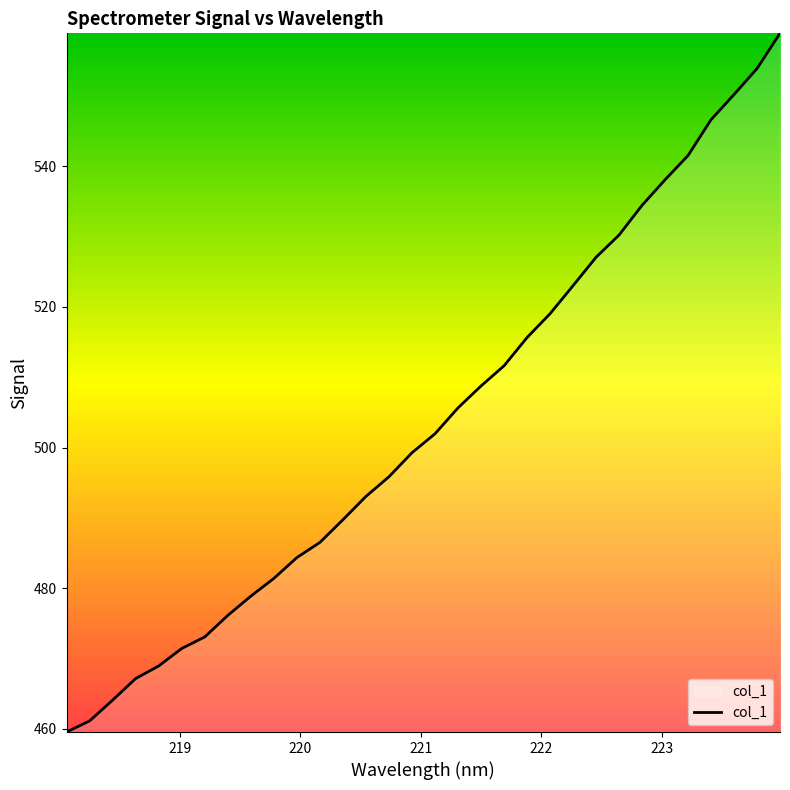

What is the minimum value shown in the chart?

459.6